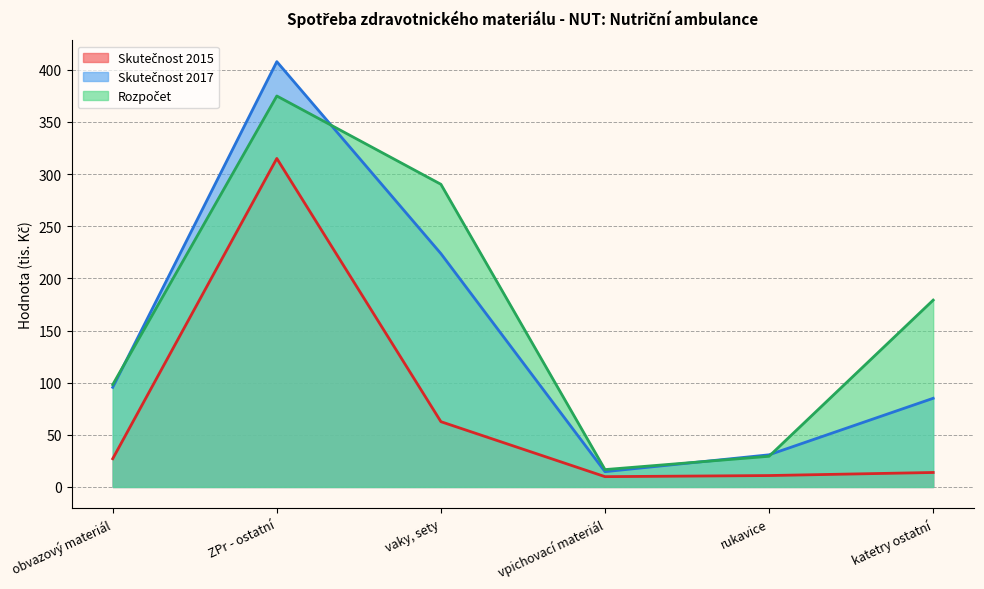

How many interior local peaks does the Rozpočet series have?

1